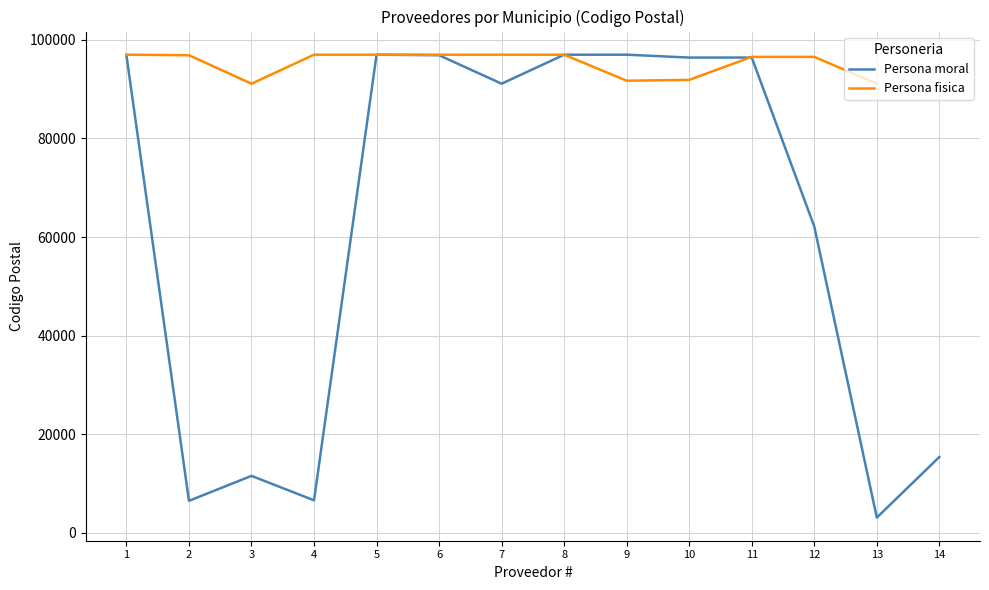

Is it true that Persona fisica equals 96980.0 at 7?

True